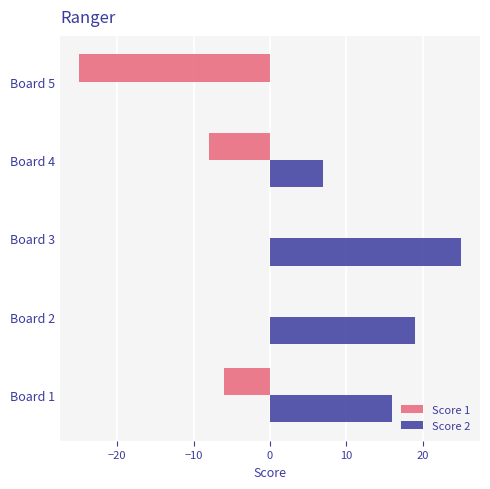

The Score 2 series shows 7 at Board 4. True or false?

True